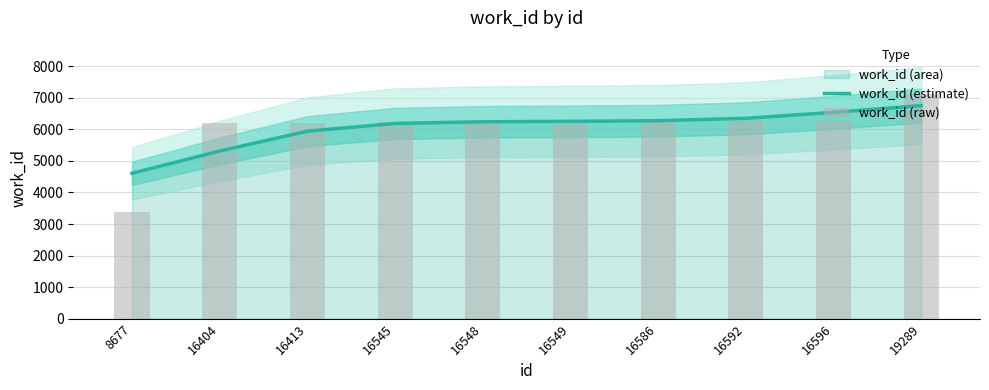

How many data points in work_id (raw) are less than 6249?

5